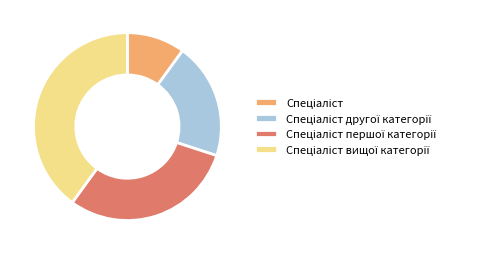

Is there any slice that represents more than half of the pie?

No